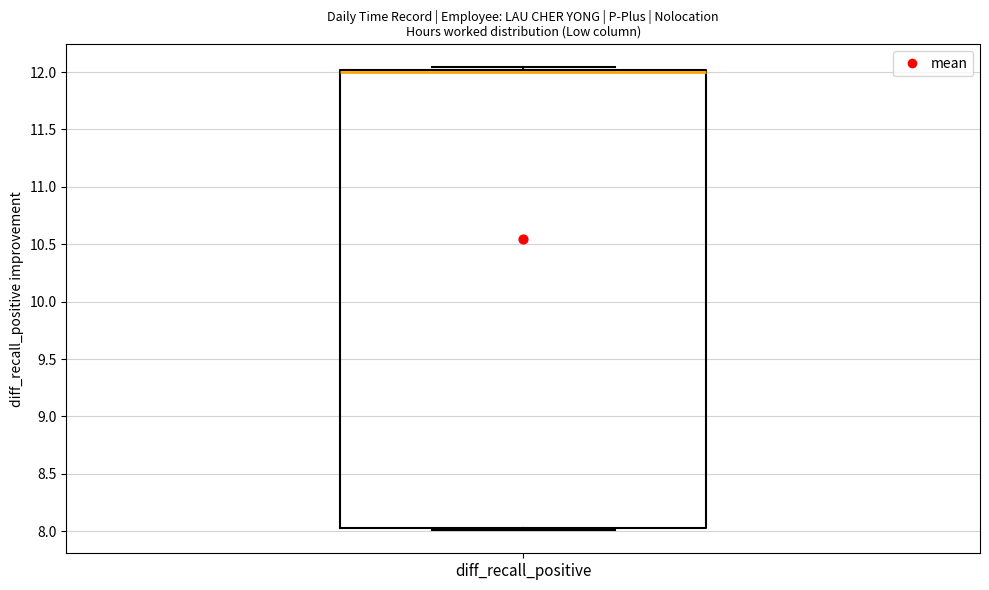

Transcribe this box plot: give where the median line is, the range the box spans, and where the two whiskers end, as read against the y-axis. The values are not printed on the chart, so give them approximately, as read against the axis.

median 12.00 (just below the box's upper edge), box 8.05 to 12.00, whiskers 8.00 to 12.05